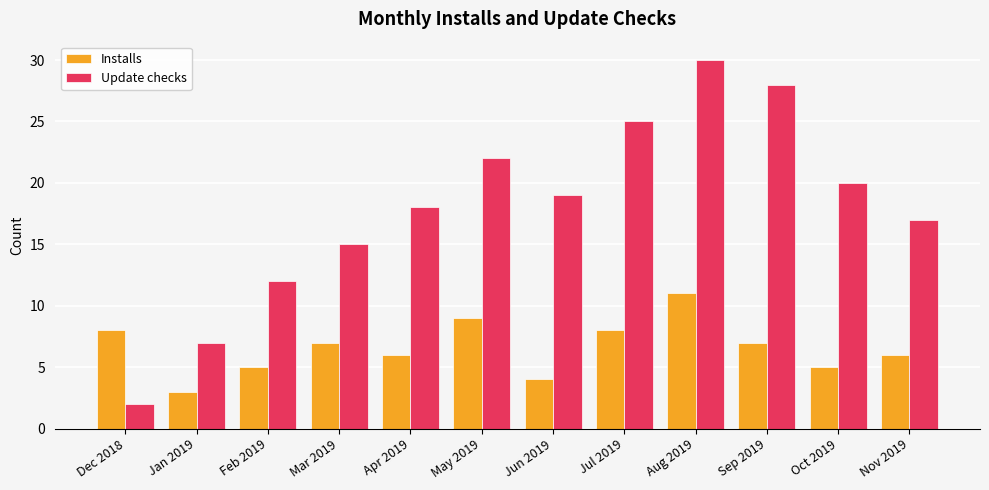

What is the average value of the Update checks series?

18